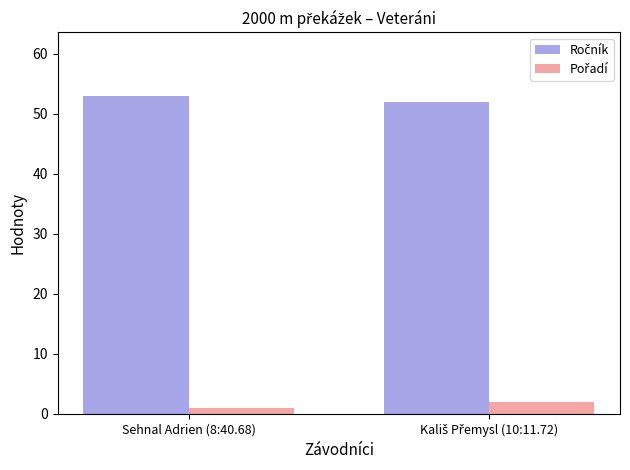

What is the maximum value shown in the chart?

53